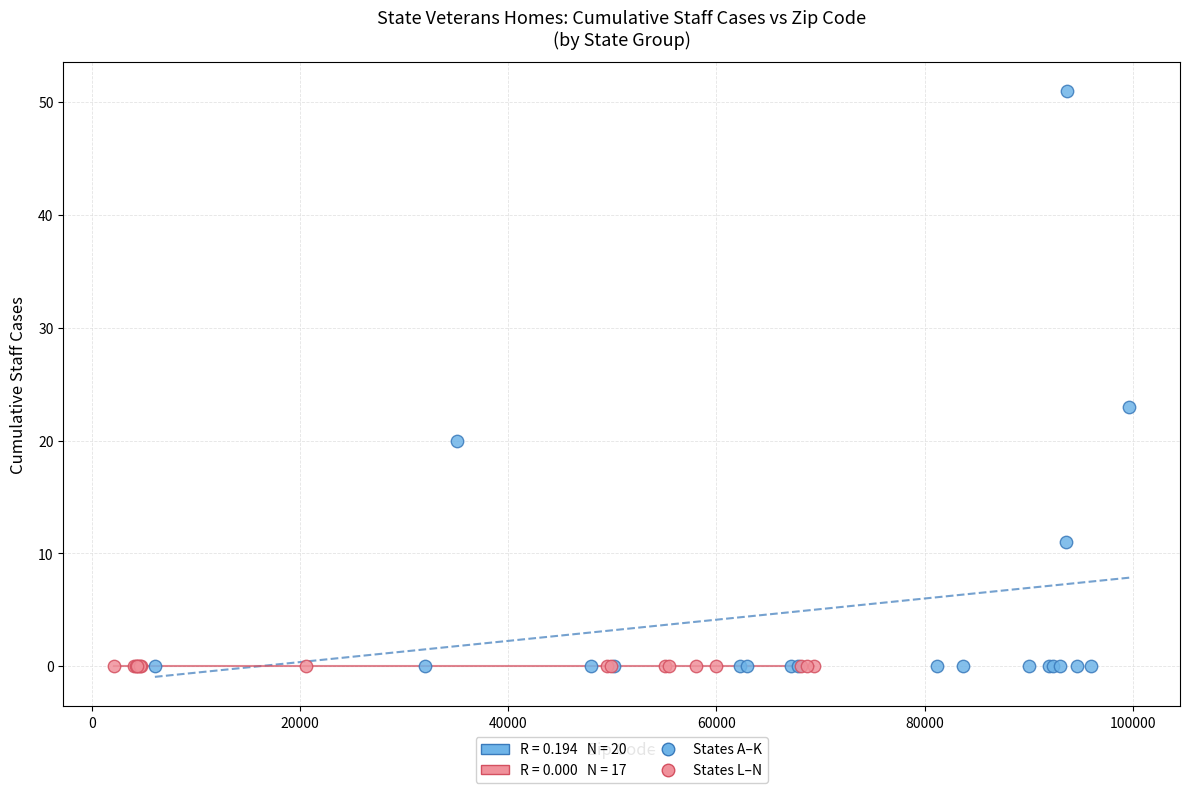

Which series reaches the maximum Y coordinate?

States A–K